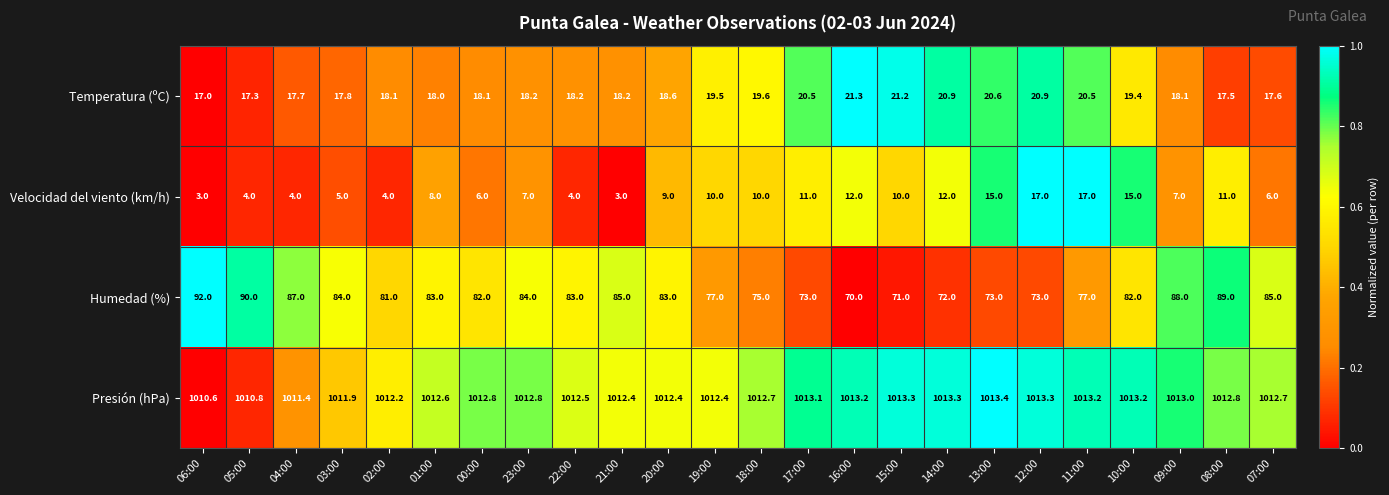

Is it true that Presión (hPa) equals 234.4 at 20:00?

False